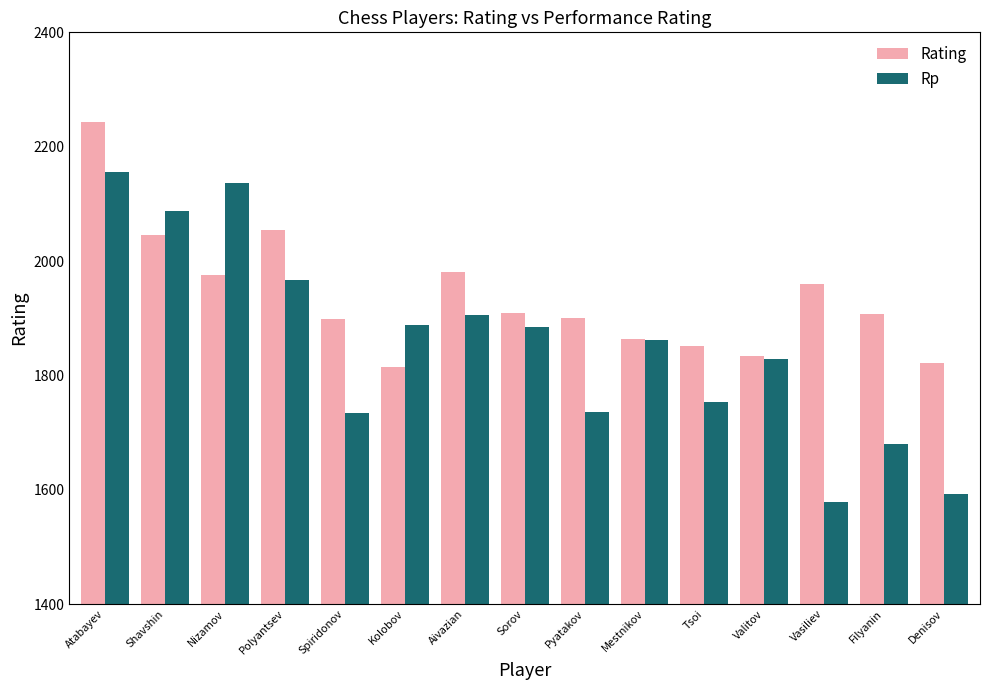

What is the sum of the Rp values at Atabayev and Denisov?

3749